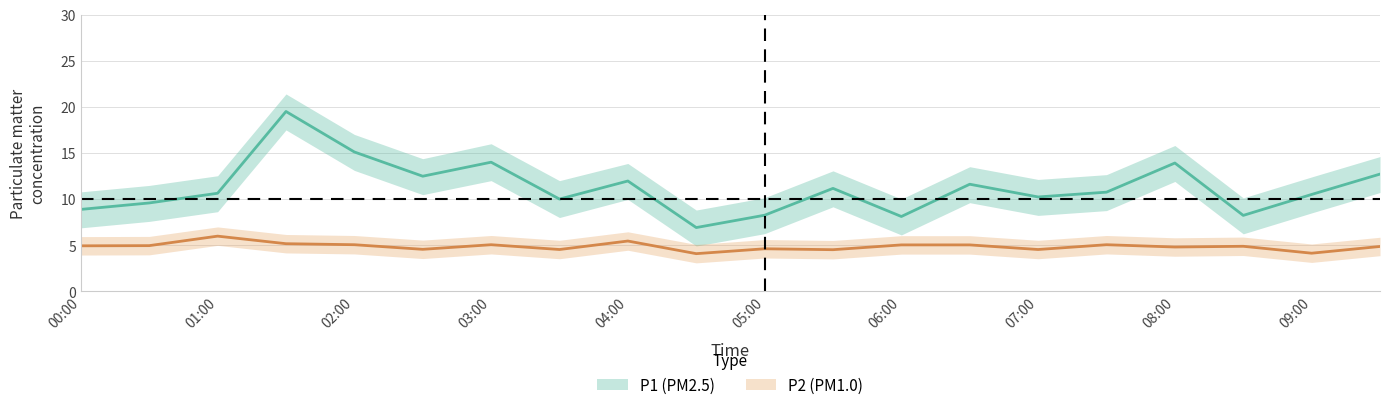

Between 02:30 and 04:00, which is larger?

02:30